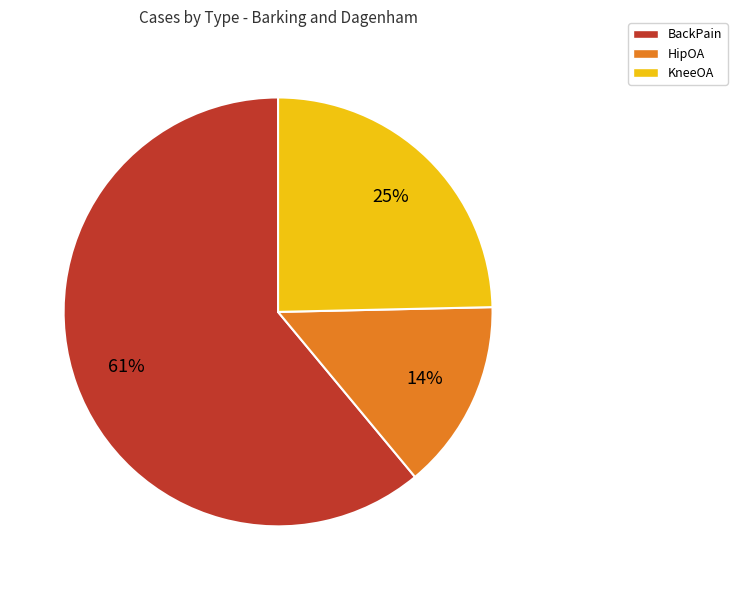

Is KneeOA the majority of the pie?

No